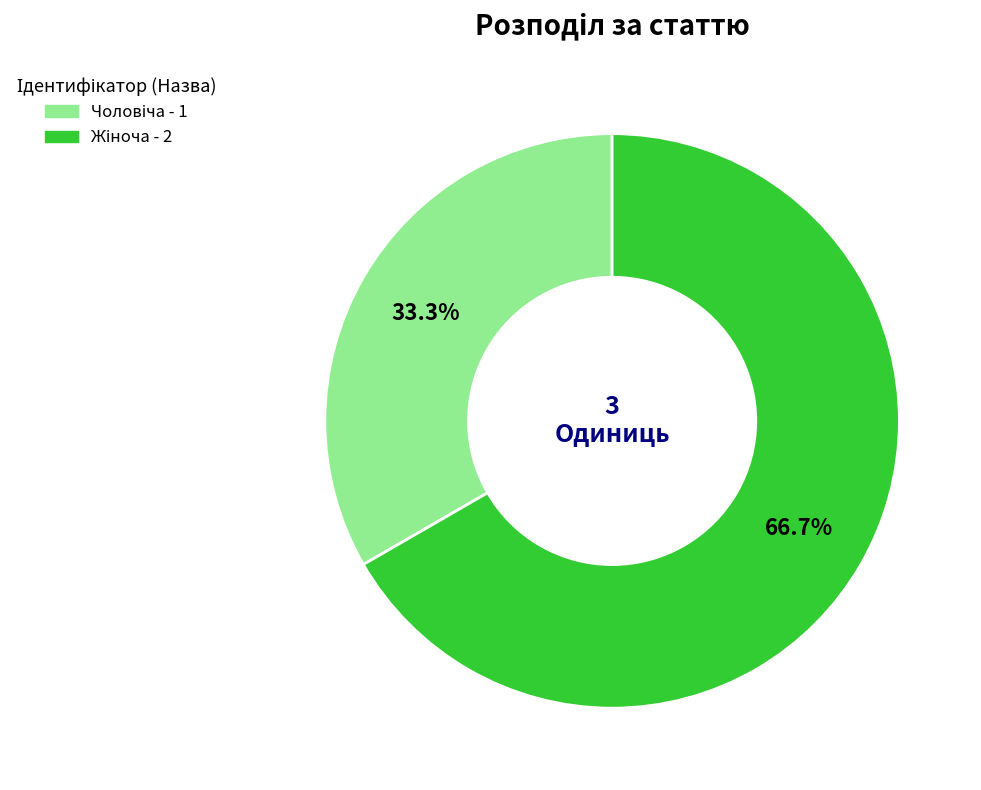

Is there a majority slice in this chart?

Yes